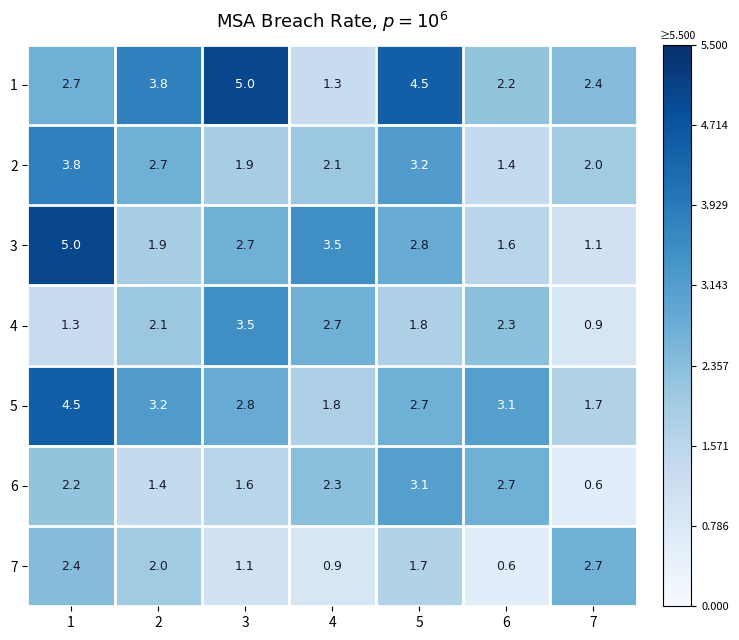

What is the minimum value shown in the chart?

0.6